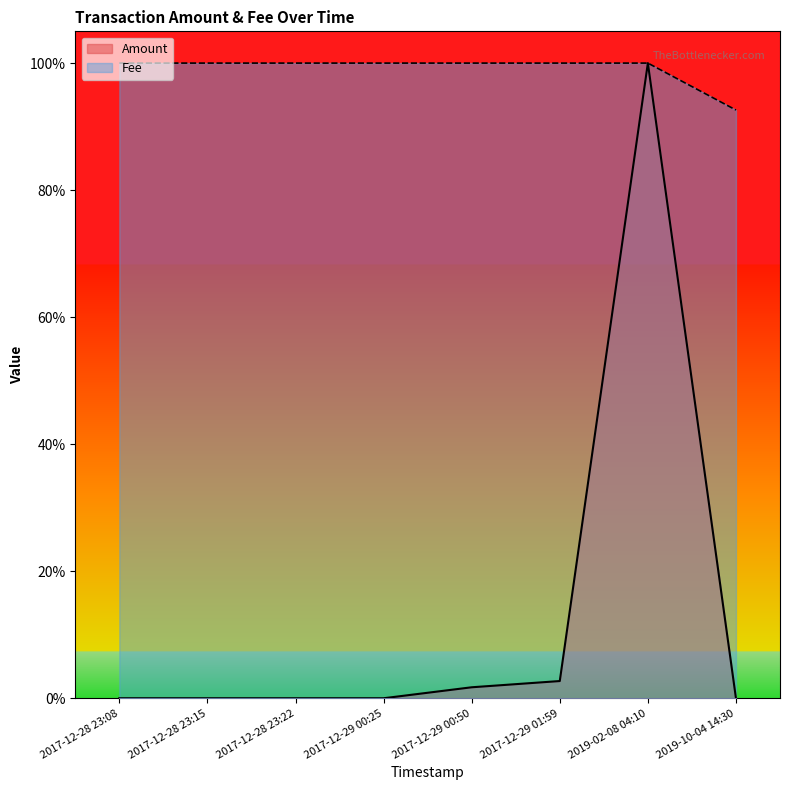

What position from the right is 2019-02-08 04:10?

2